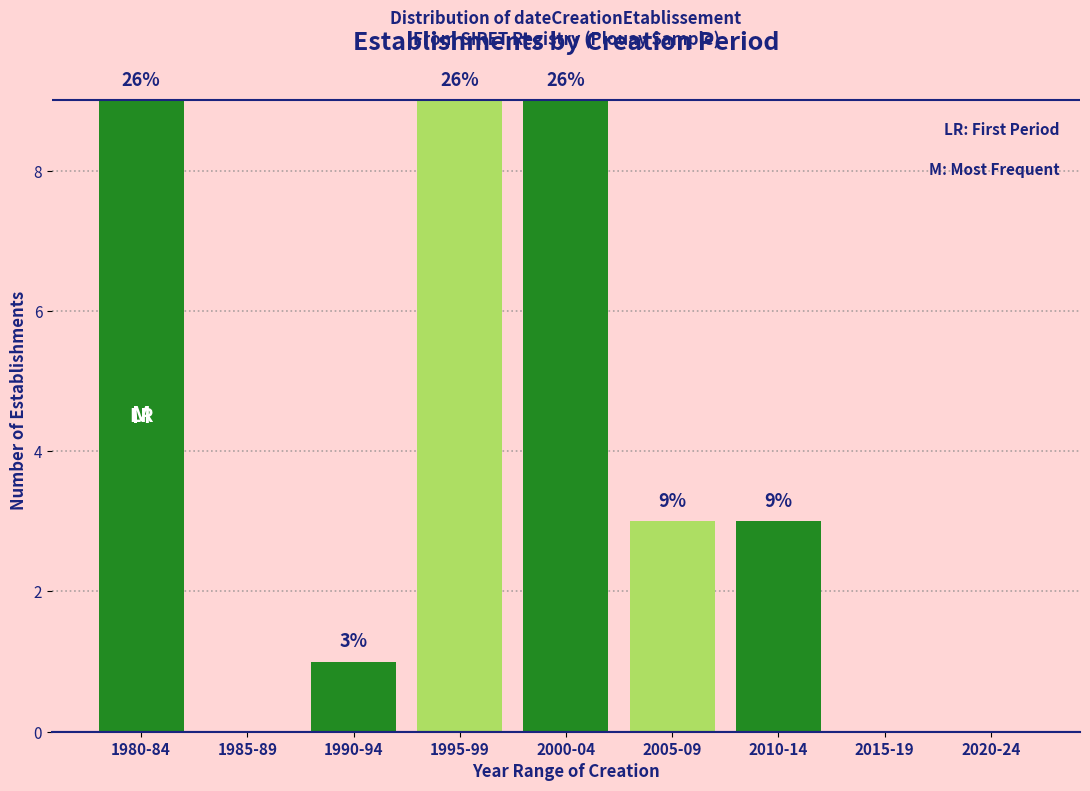

Reading right to left, what are all the values shown in this chart?

2020-24=0	2015-19=0	2010-14=3	2005-09=3	2000-04=9	1995-99=9	1990-94=1	1985-89=0	1980-84=9